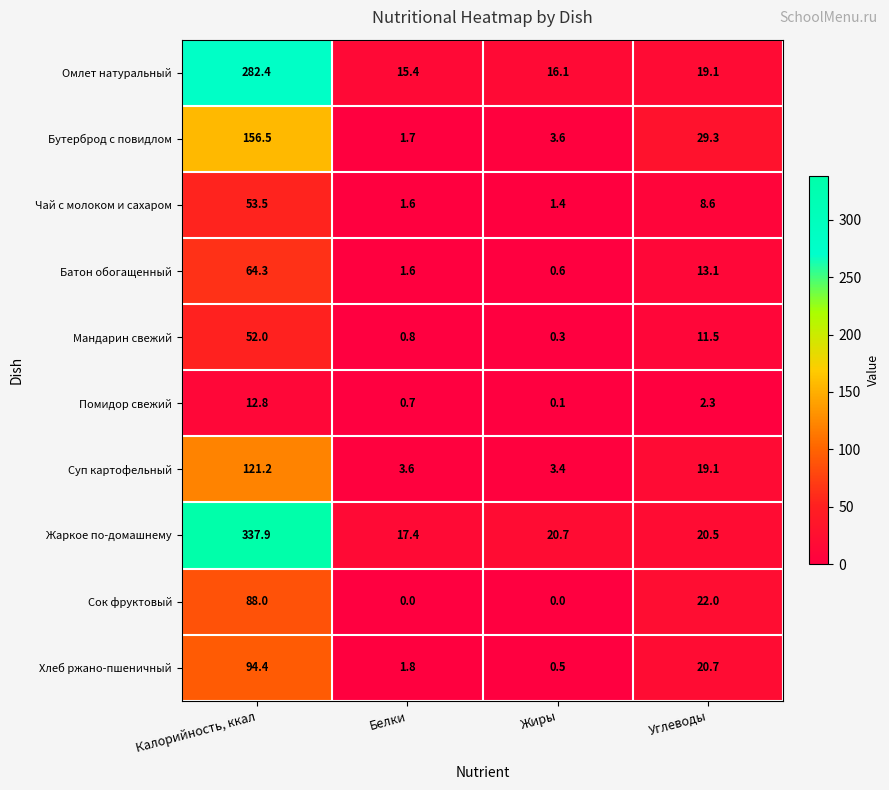

Which category has the highest value across all series?

Калорийность, ккал